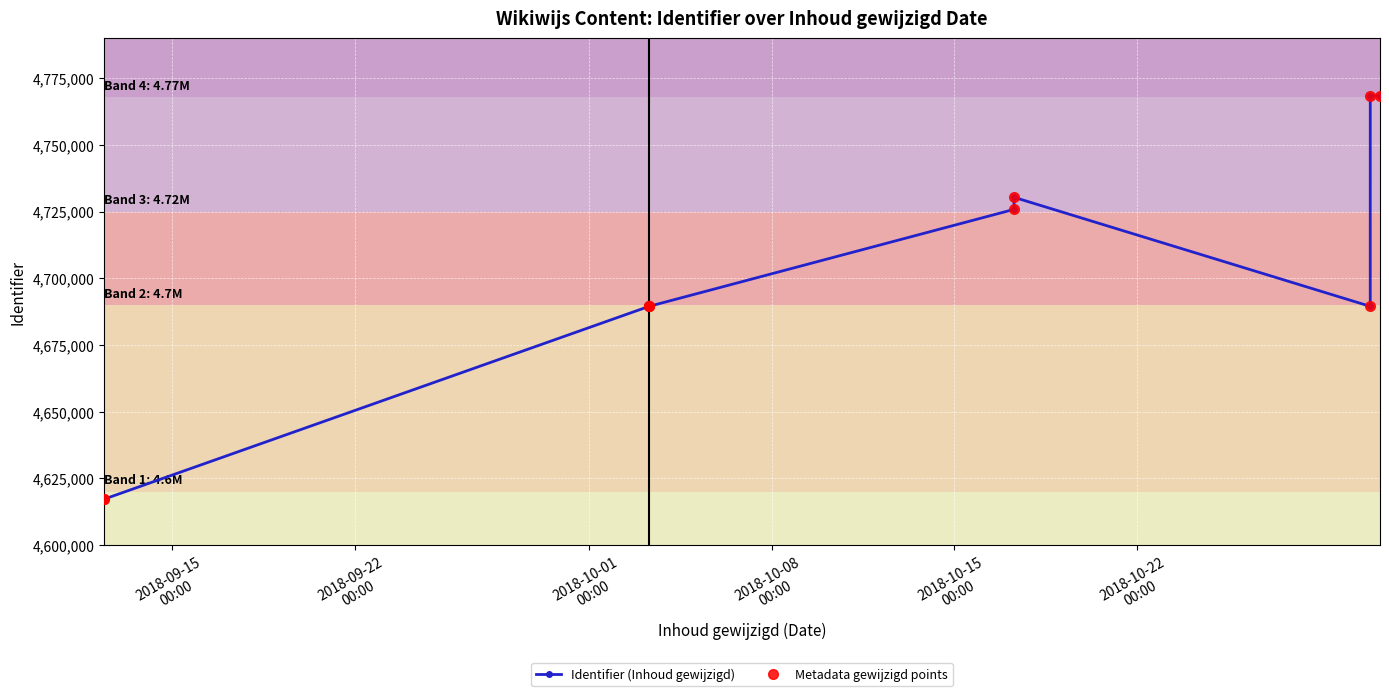

True or false: Metadata gewijzigd points and Identifier (Inhoud gewijzigd) intersect in this chart.

False